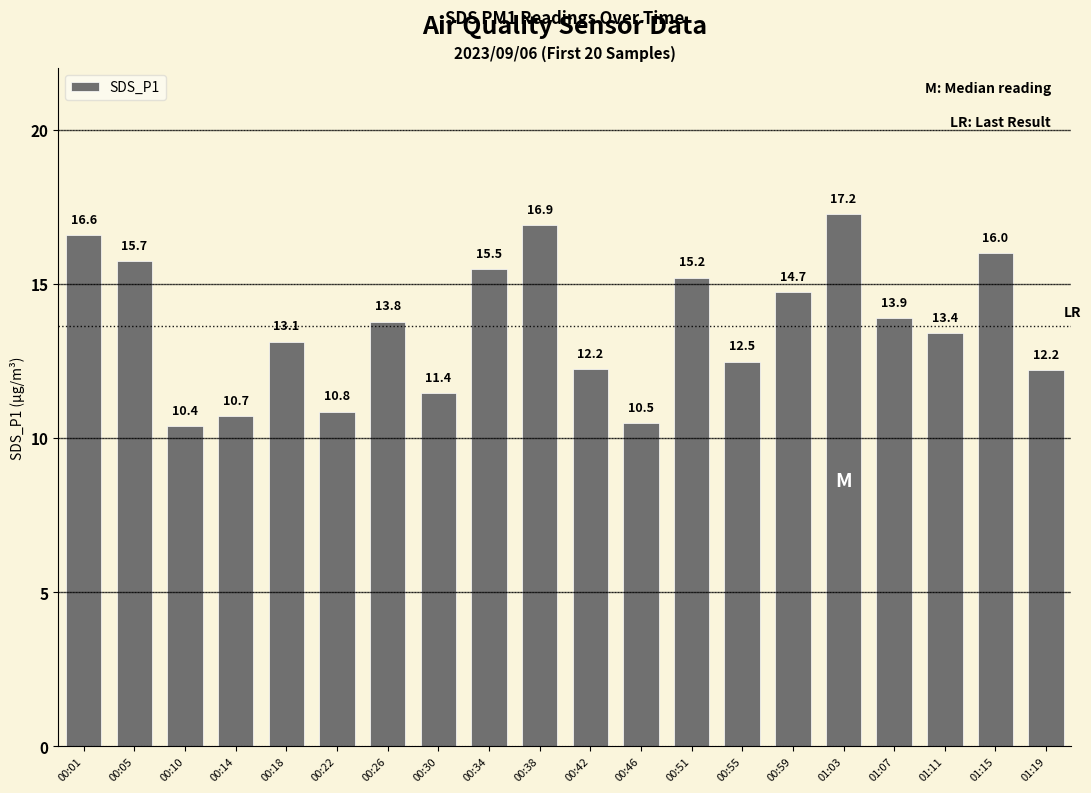

What is the difference between the values at 01:03 and 00:18?

4.1